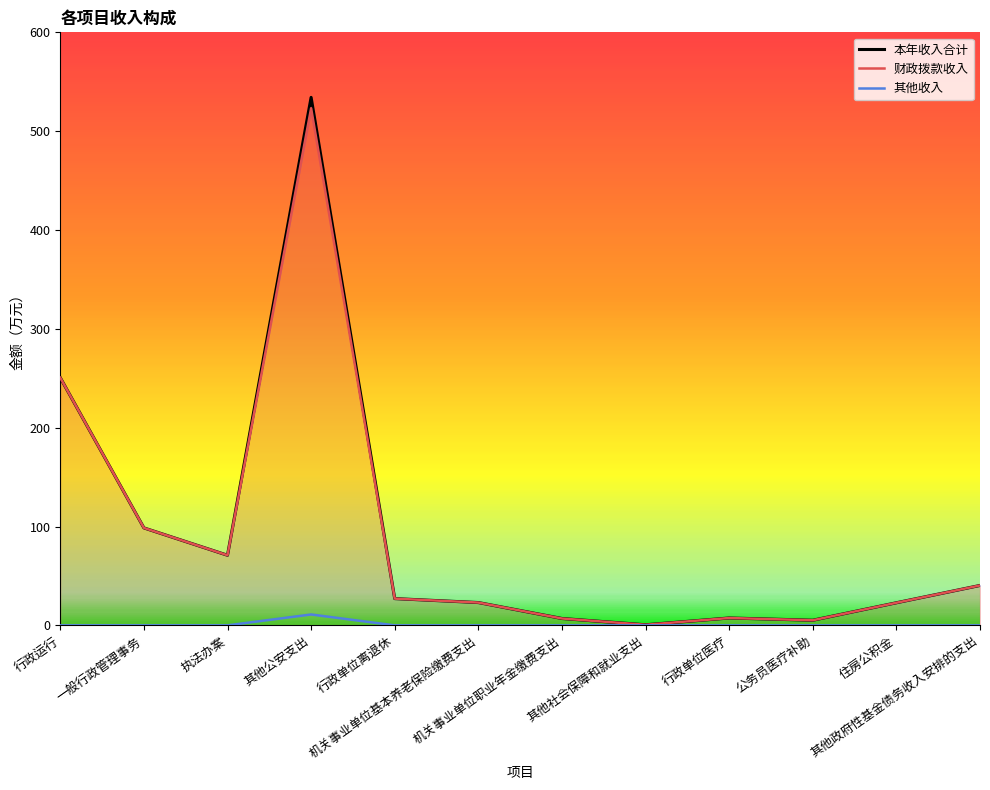

How many values in the 本年收入合计 series are below 27?

6